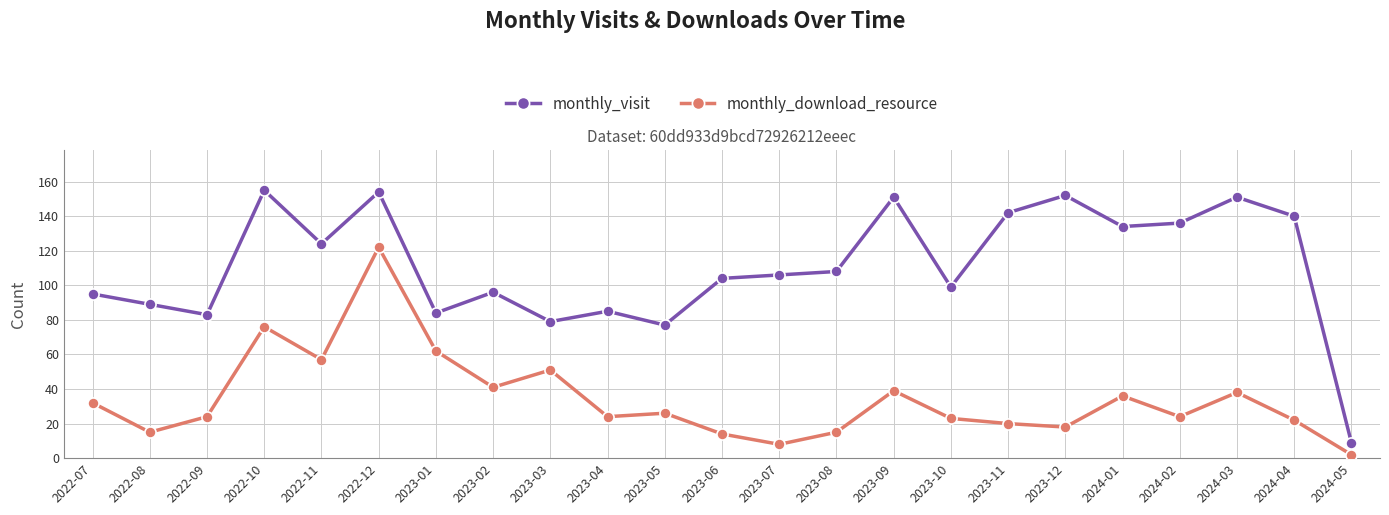

True or false: monthly_download_resource and monthly_visit cross at least once.

False